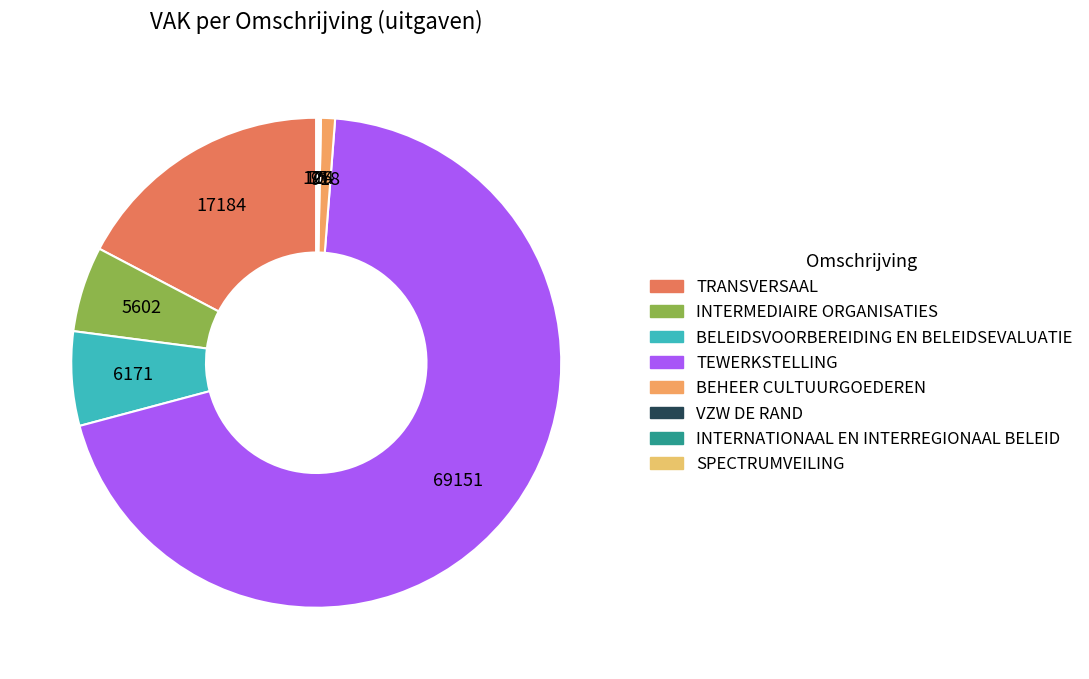

Which slice is the smallest?

INTERNATIONAAL EN INTERREGIONAAL BELEID